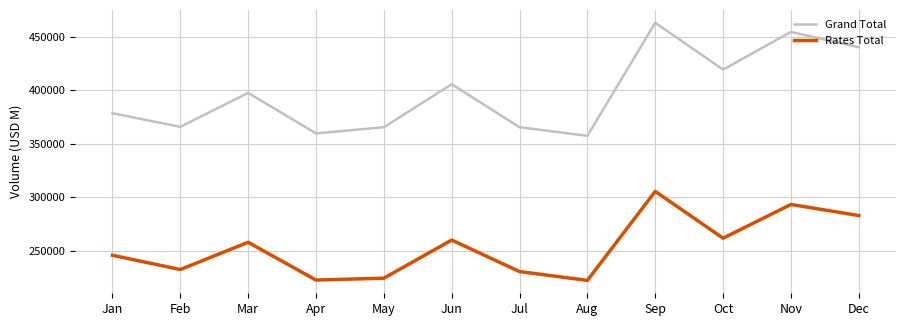

What is the total value across all series at Jun?

665579